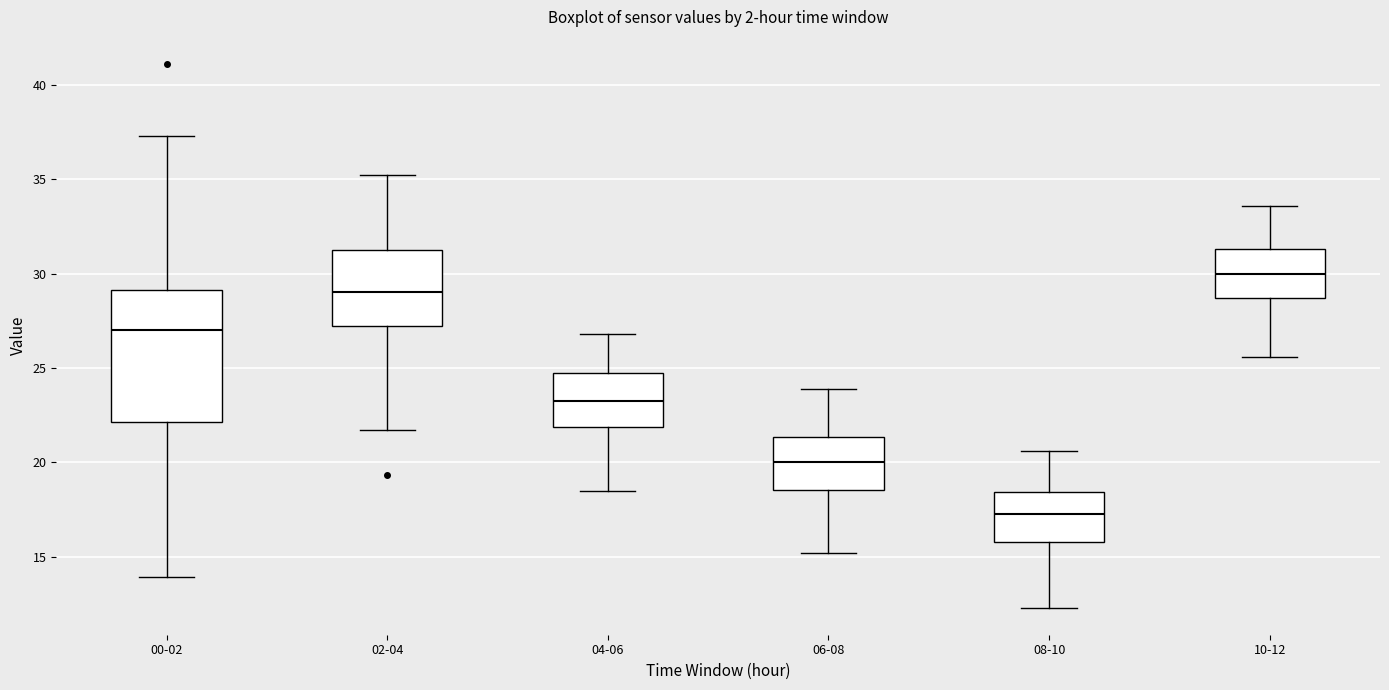

Reading left to right, transcribe this box plot: for each box, give where its median line is, the range the box spans, and where its two whiskers end, as read against the y-axis. The values are not printed on the chart, so give them approximately, as read against the axis.

00-02: median 27.0, box 22.0 to 29.0, whiskers 14.0 to 37.5
02-04: median 29.0, box 27.0 to 31.5, whiskers 21.5 to 35.0
04-06: median 23.5, box 22.0 to 25.0, whiskers 18.5 to 27.0
06-08: median 20.0, box 18.5 to 21.5, whiskers 15.0 to 24.0
08-10: median 17.5, box 16.0 to 18.5, whiskers 12.5 to 20.5
10-12: median 30.0, box 28.5 to 31.5, whiskers 25.5 to 33.5